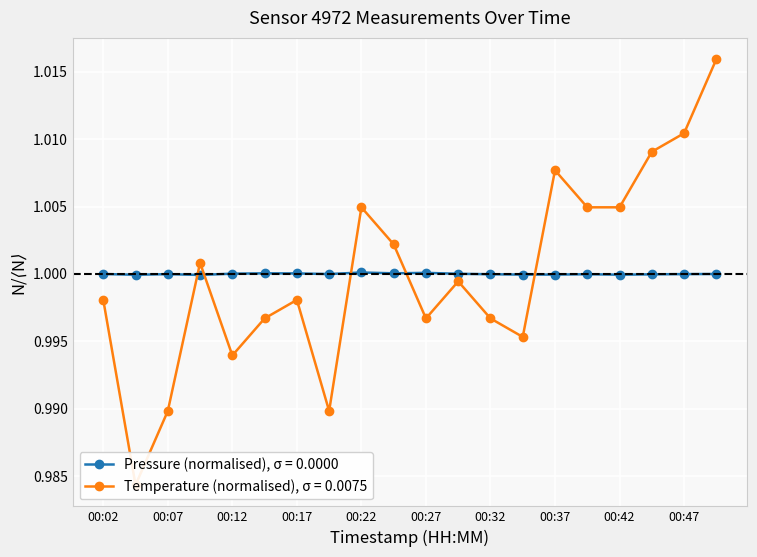

What are all the series names shown in the legend?

pressure, temperature